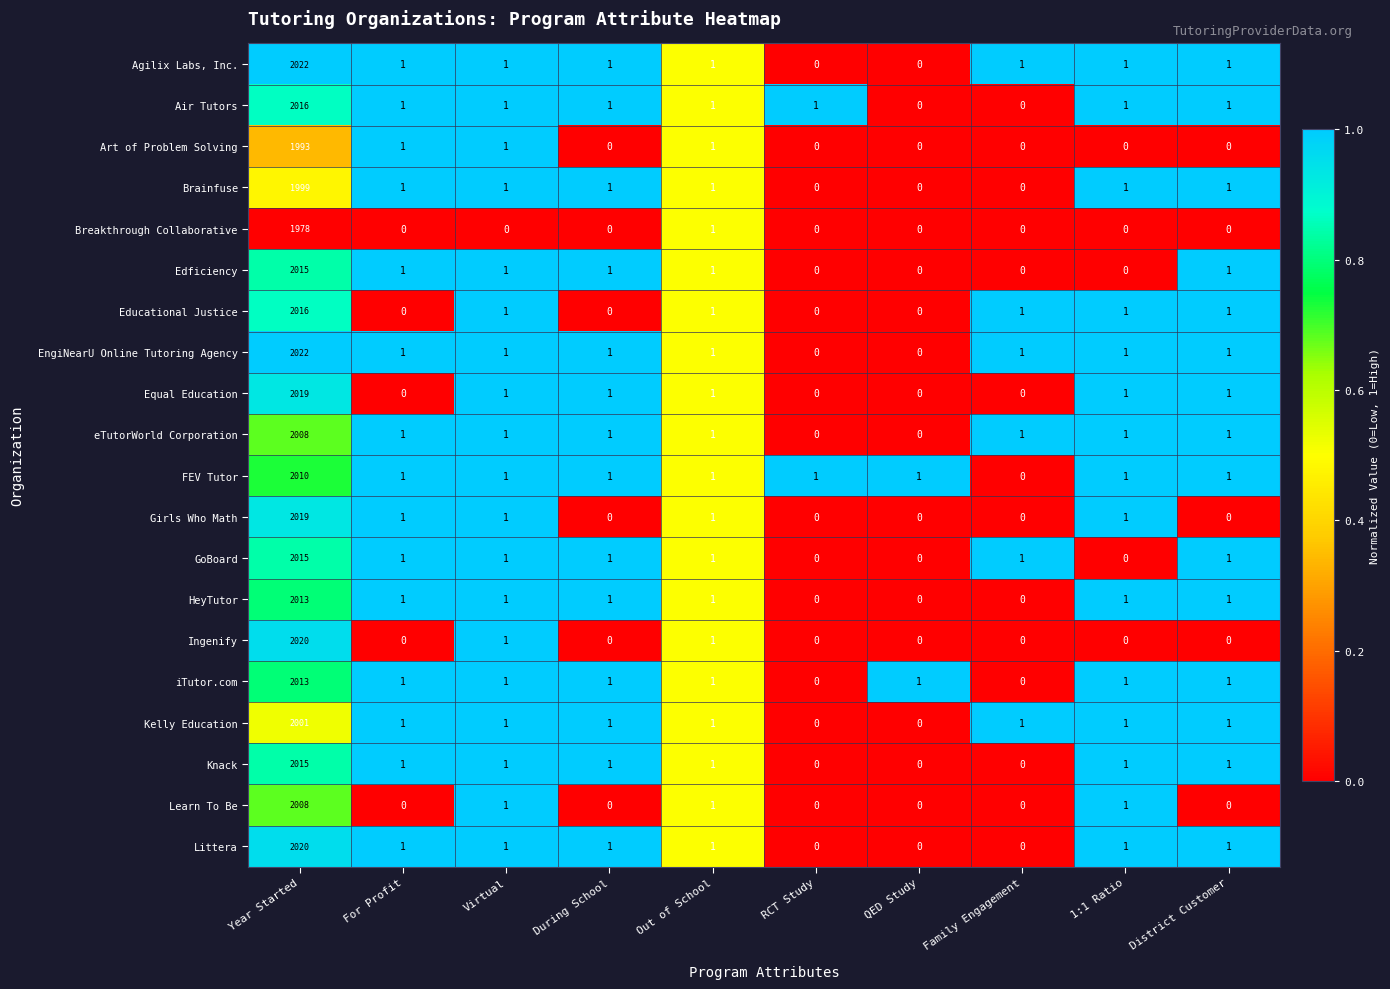

The value of Equal Education at Virtual is 1. True or false?

True